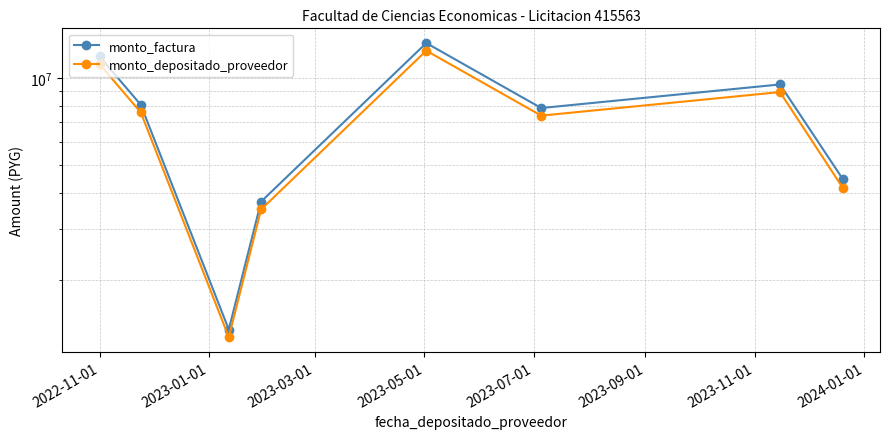

True or false: monto_factura and monto_depositado_proveedor intersect in this chart.

False